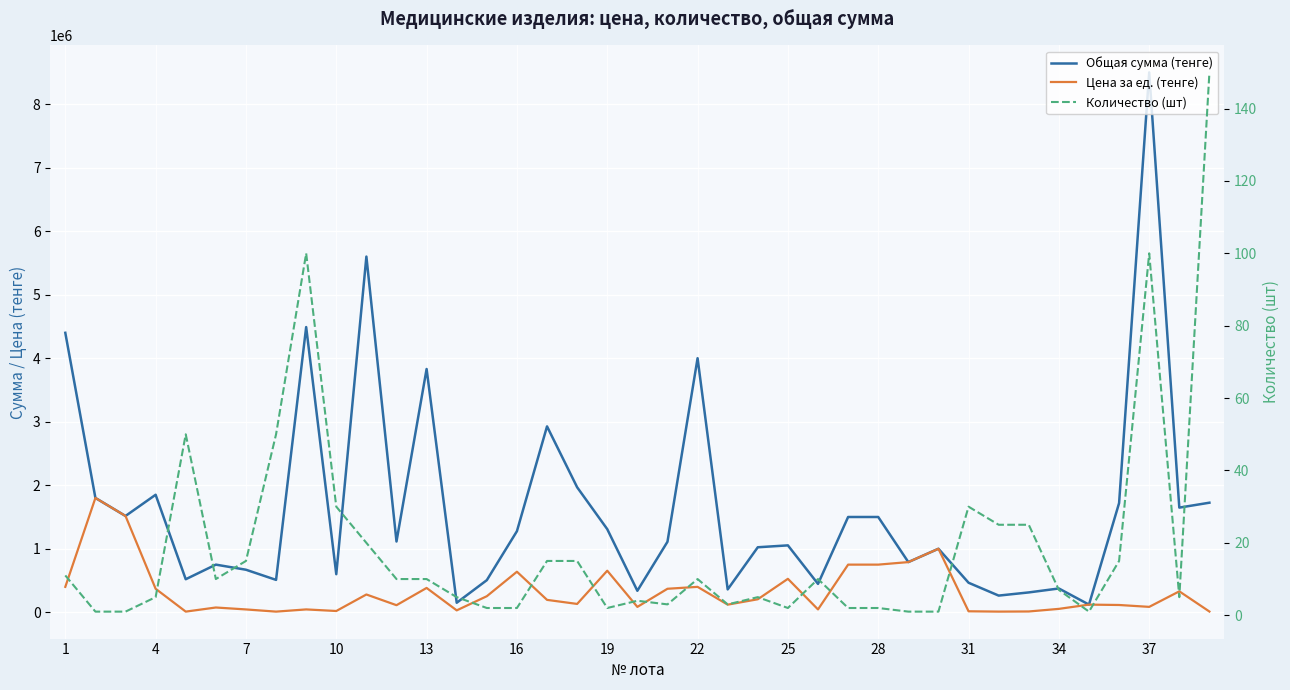

Which series has the largest range (max minus min)?

Общая сумма (тенге)